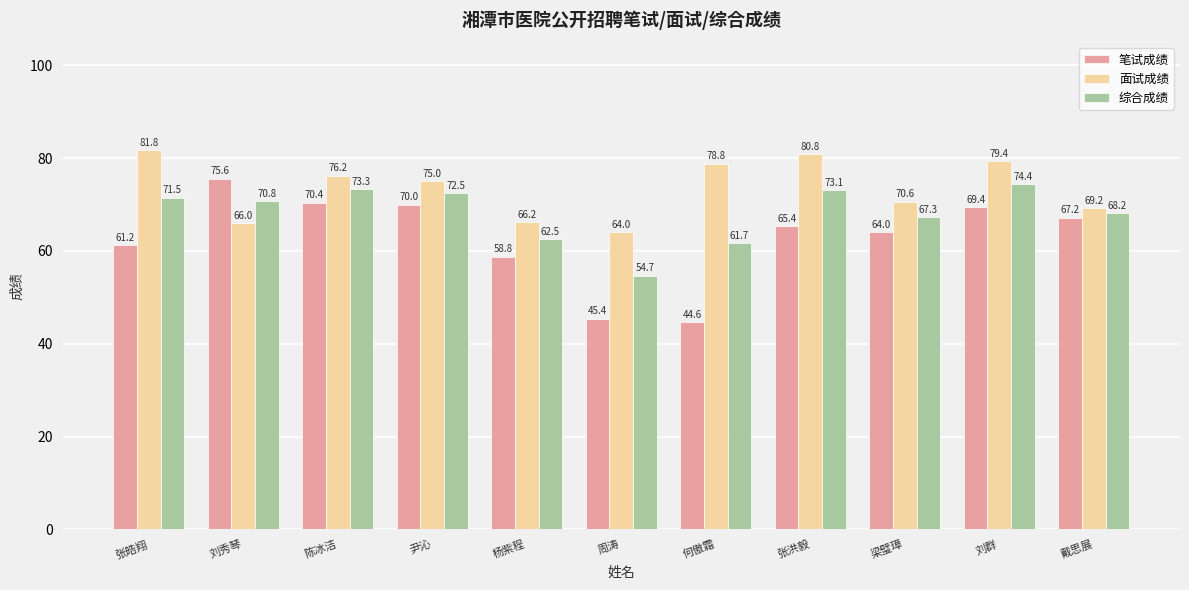

Where does the 笔试成绩 series first go above 65?

刘秀琴